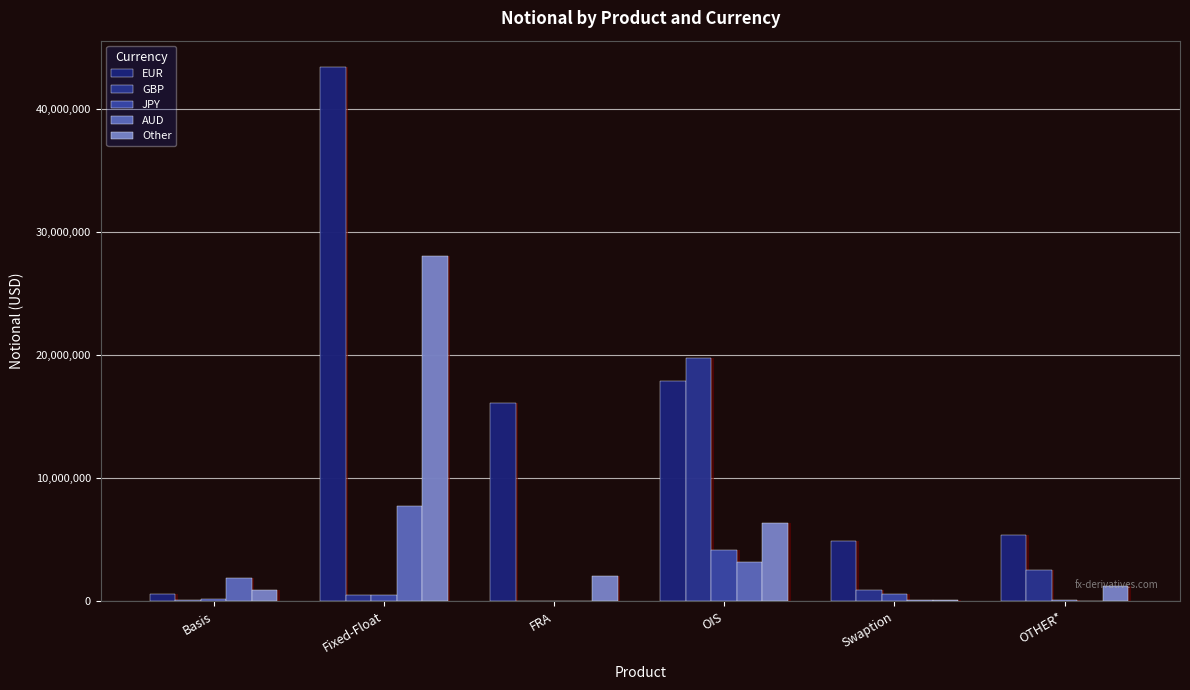

How many values in the JPY series exceed 472117?

2